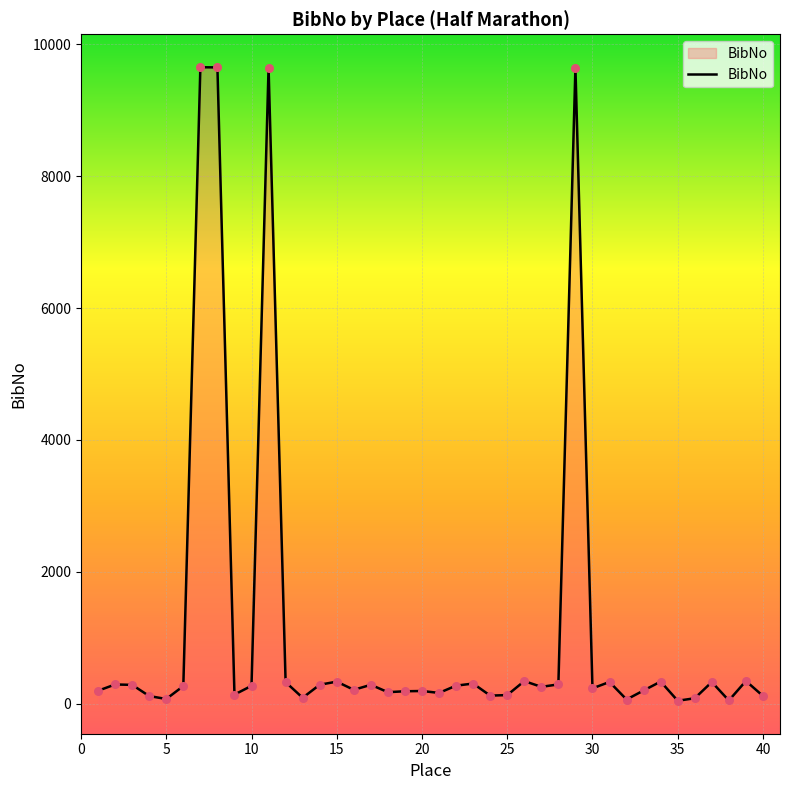

What is the difference between the maximum and minimum values?

9608